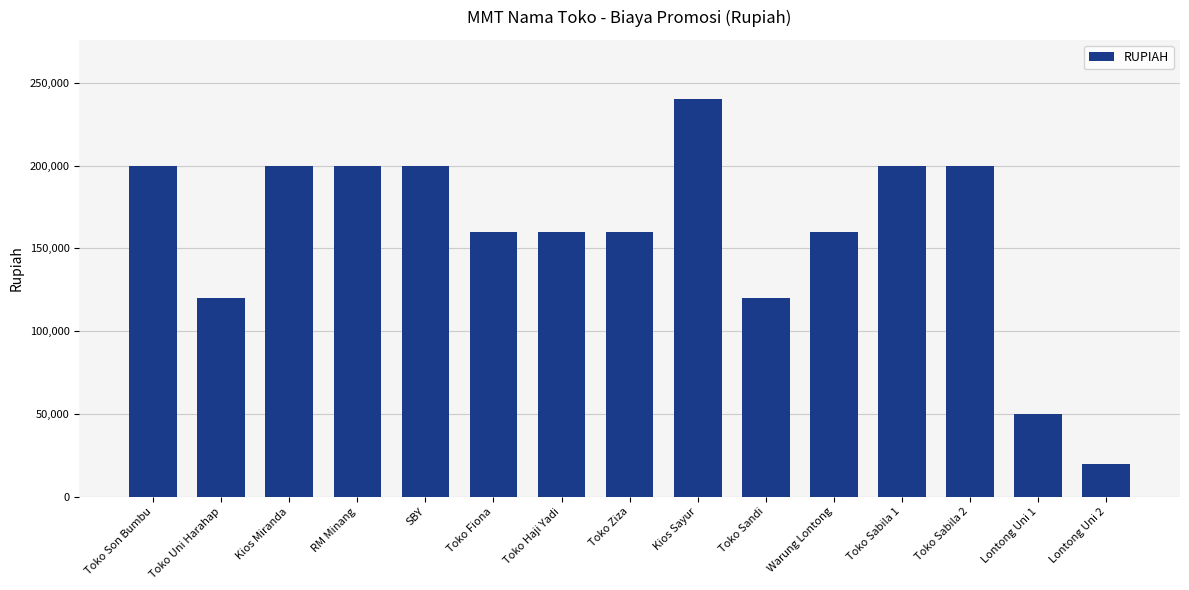

Does the chart contain stacked bars?

No